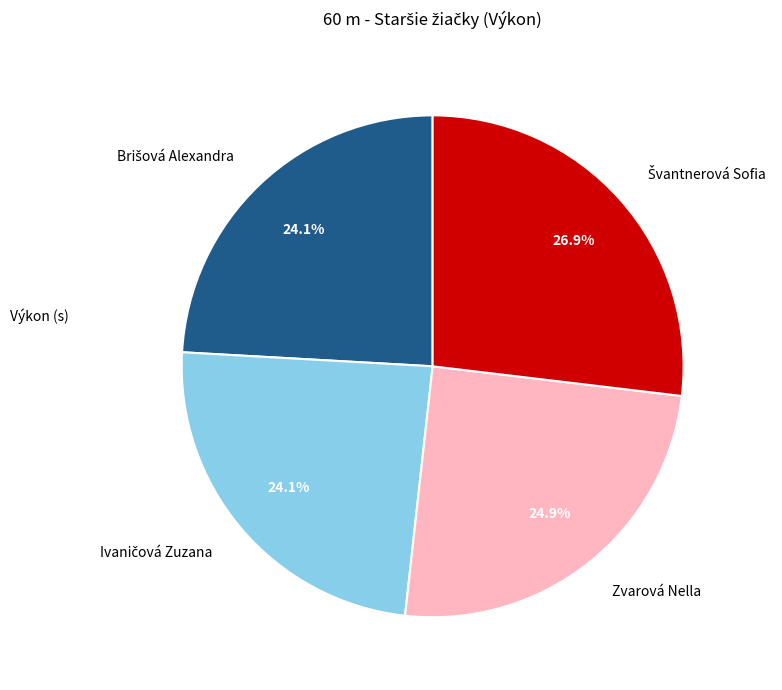

How many segments does this pie chart have?

4